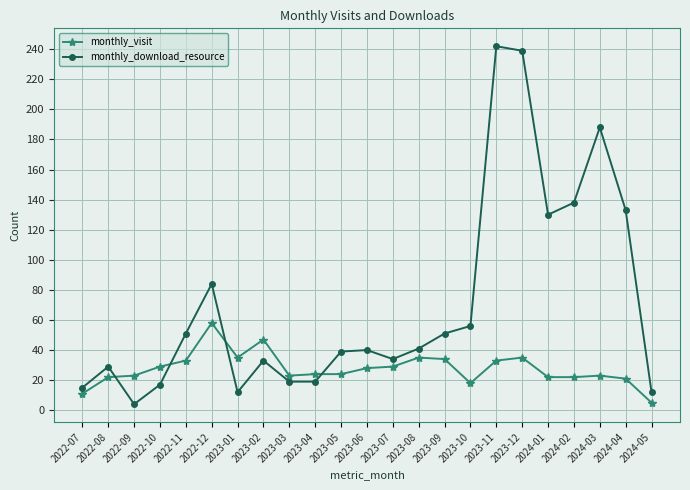

What value does the monthly_download_resource series have at 2023-12, to the nearest 5?

240